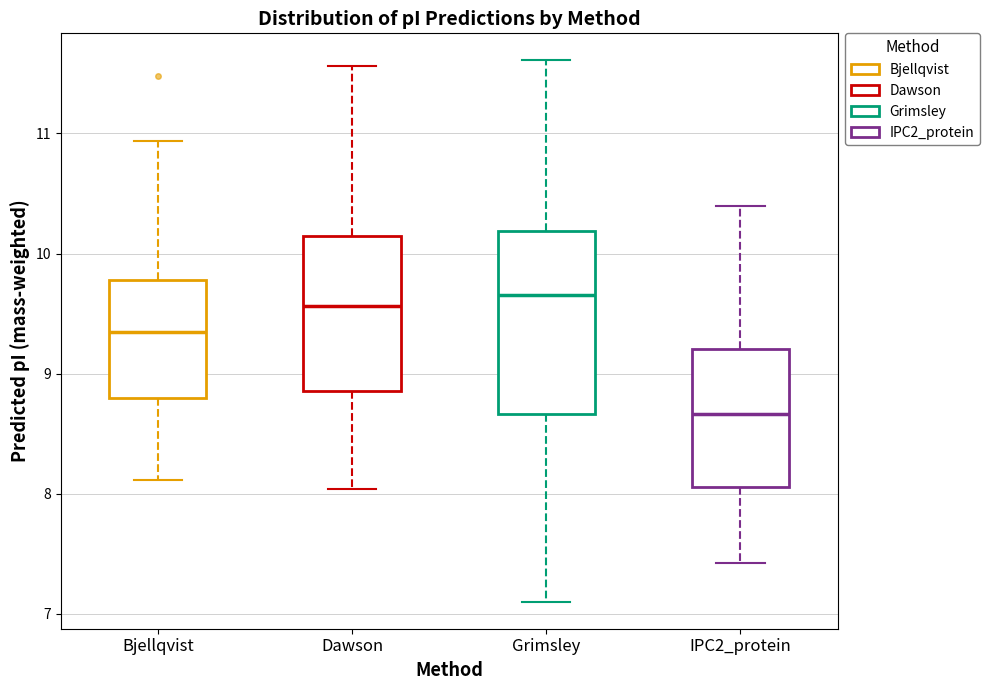

Which box is the tallest, from its lower edge to its upper edge?

Grimsley